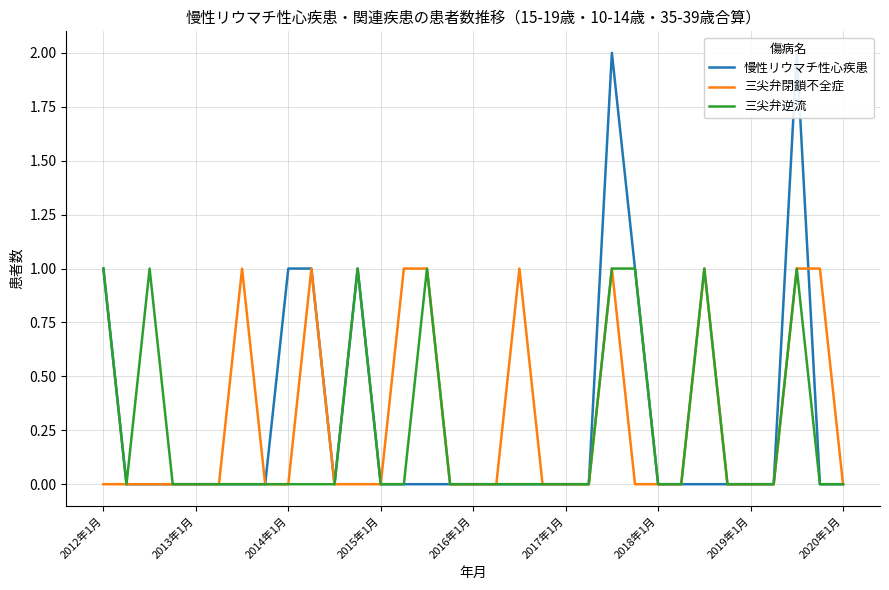

At which label does 三尖弁閉鎖不全症 reach its minimum?

2012年1月